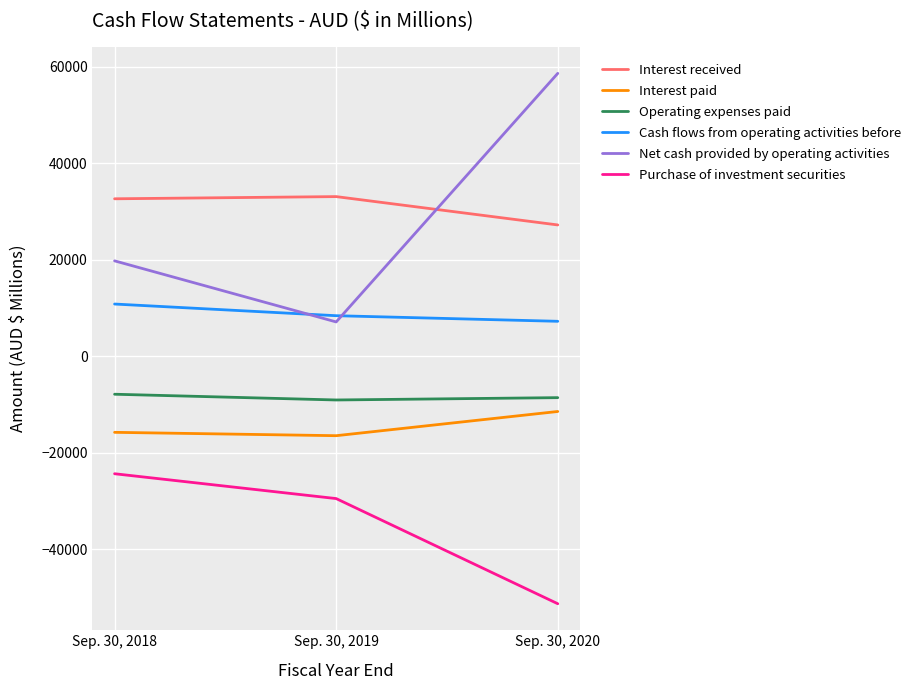

The Purchase of investment securities series shows -6112 at Sep. 30, 2018. True or false?

False